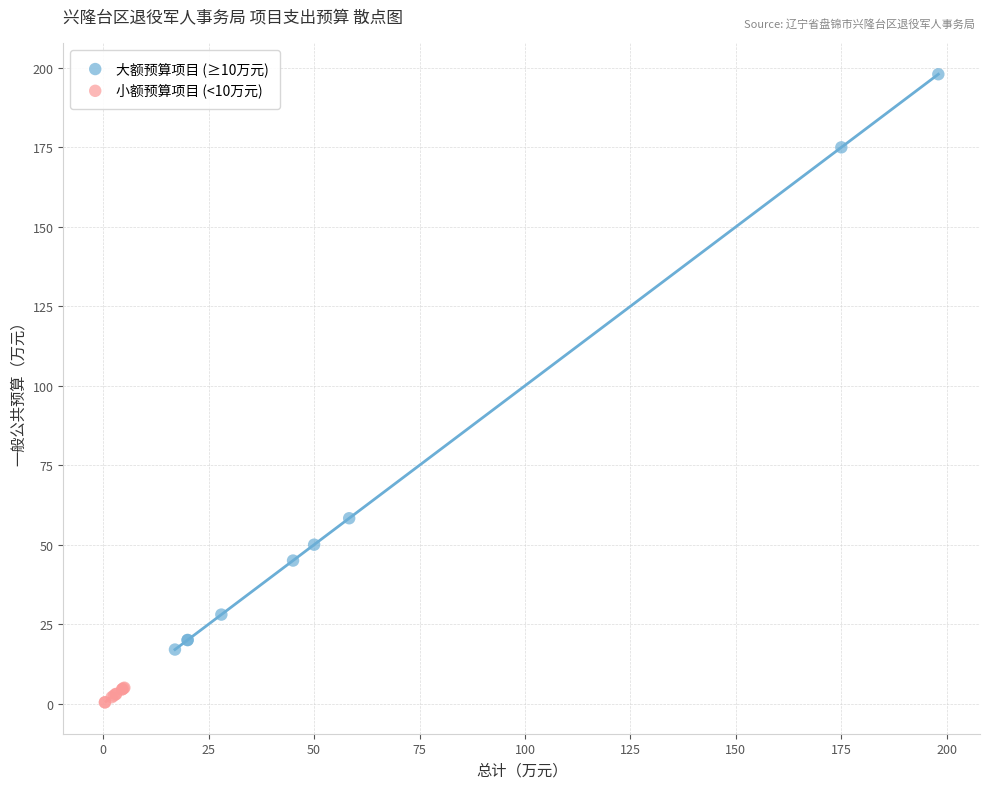

Which series contains the highest Y value?

大额预算项目 (≥10万元)